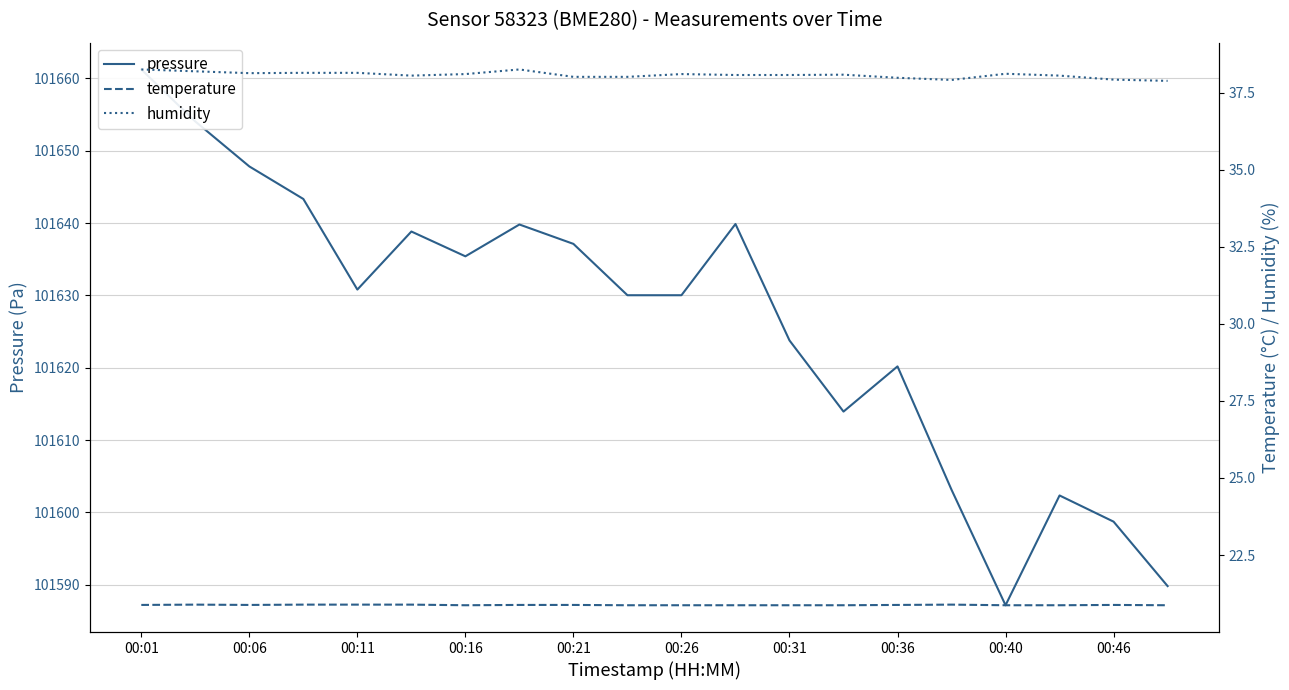

In pressure, how many points are lower than both neighbors (excluding endpoints)?

4